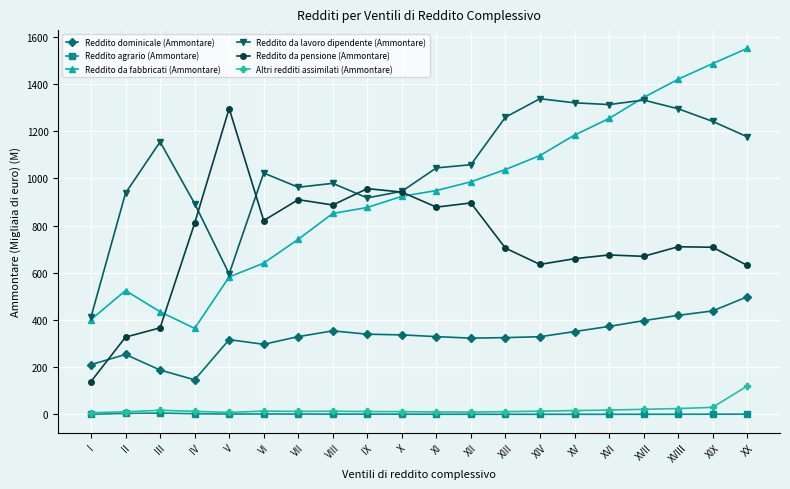

True or false: Reddito da pensione (Ammontare) and Altri redditi assimilati (Ammontare) cross at least once.

False